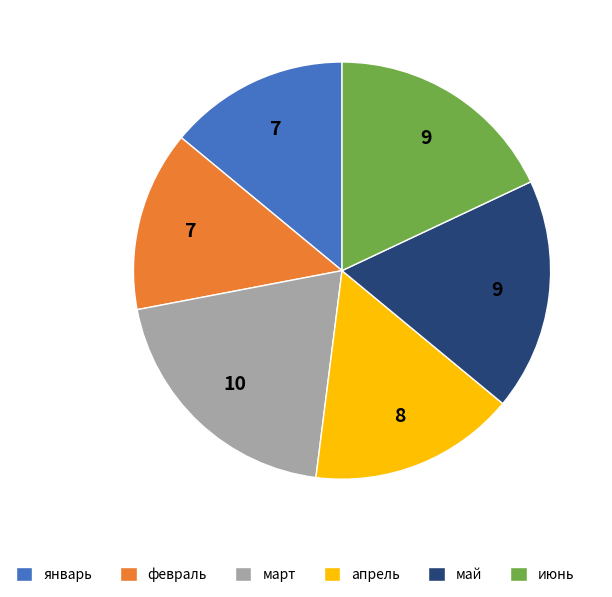

True or false: май accounts for 23% of the total.

False